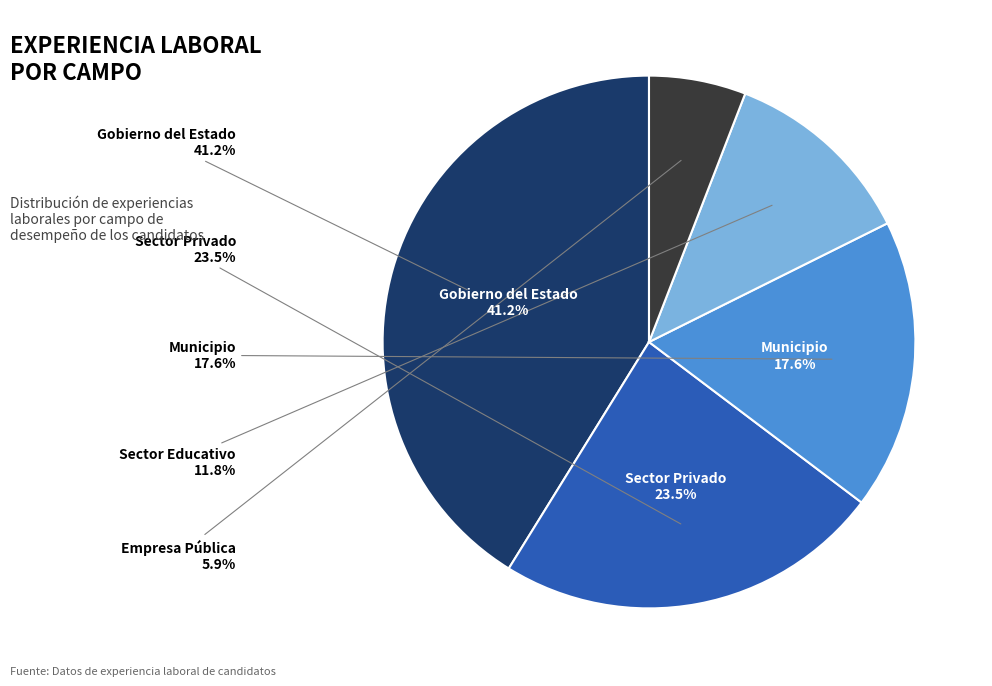

To the nearest percent, what is the difference between the largest and smallest slice percentages?

35%